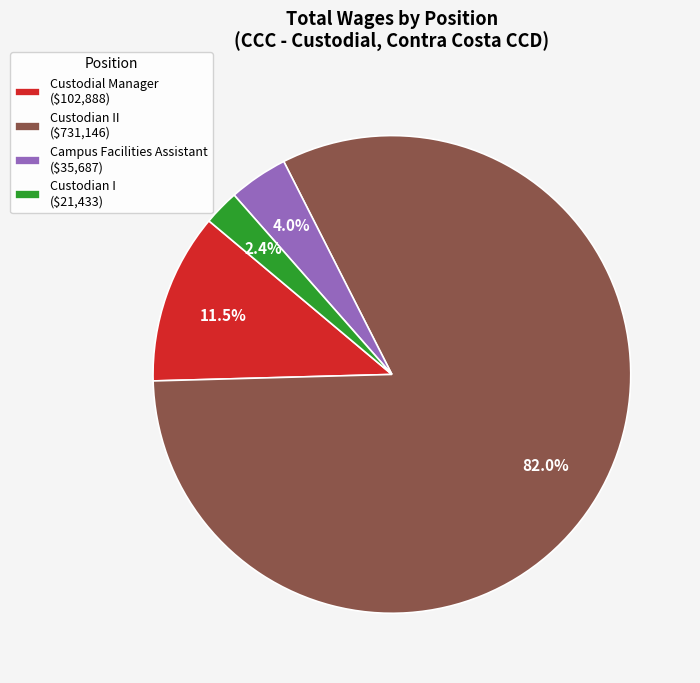

Count the number of slices in the pie.

4